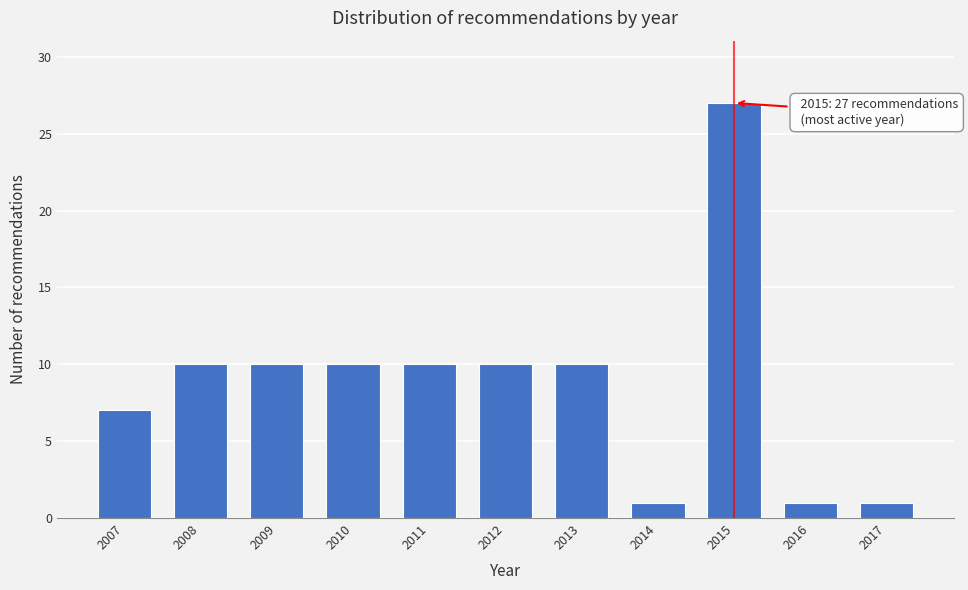

Reading left to right, transcribe all the data shown in this chart.

7	10	10	10	10	10	10	1	27	1	1